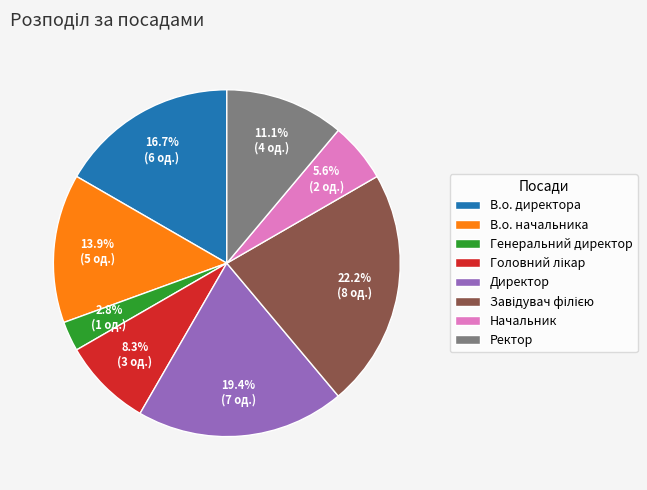

Combined, what portion of the pie is Ректор and Начальник?

16.7%